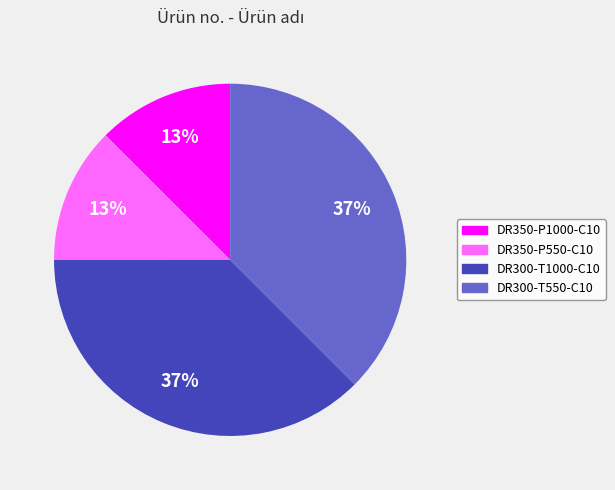

What percentage is the DR300-T1000-C10 slice, to the nearest percent?

37%